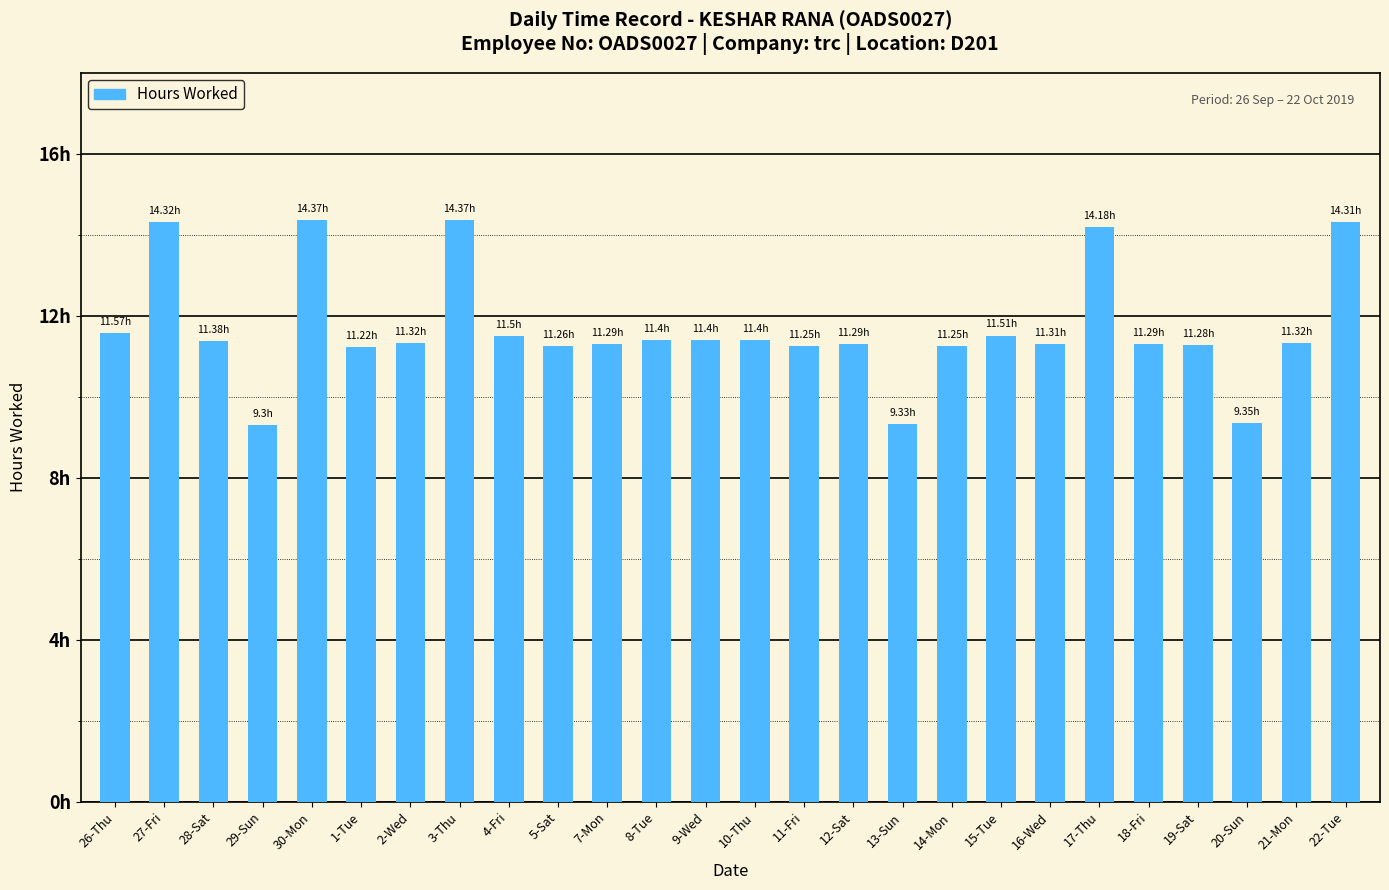

What value does the data have at 26-Thu?

11.6